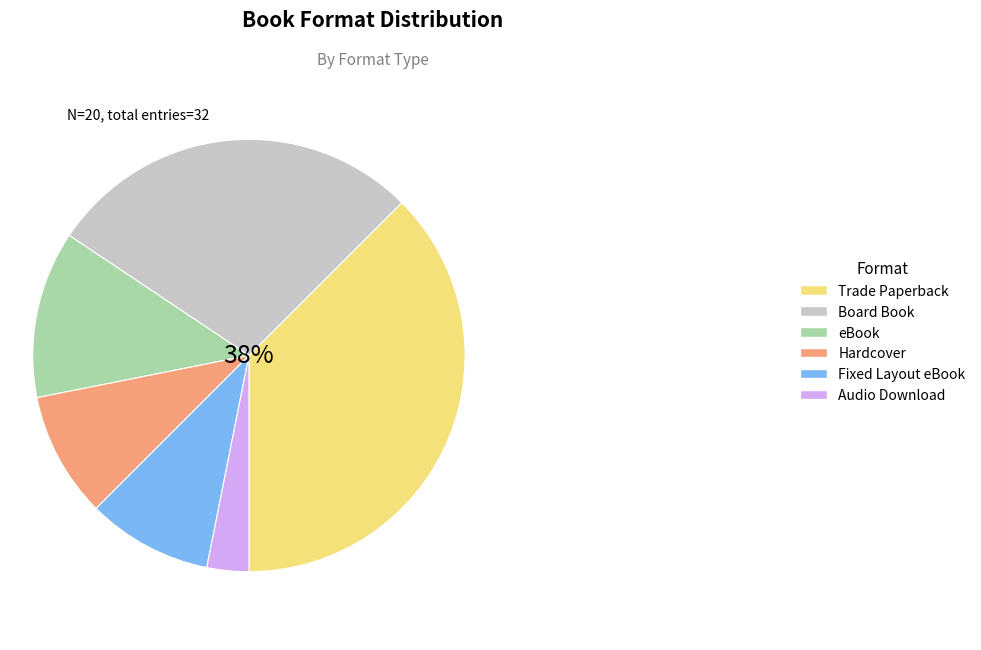

True or false: Fixed Layout eBook accounts for 9% of the total.

True